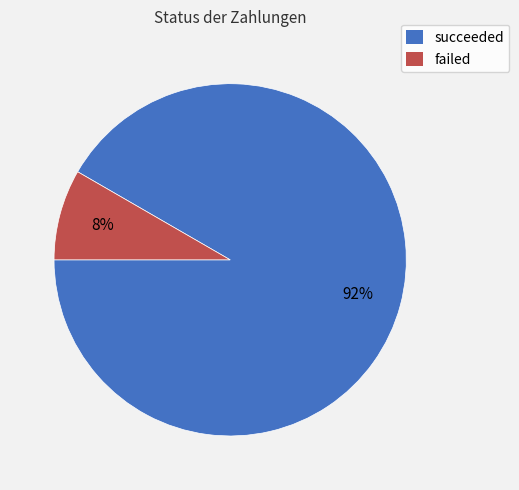

True or false: failed accounts for 1% of the total.

False